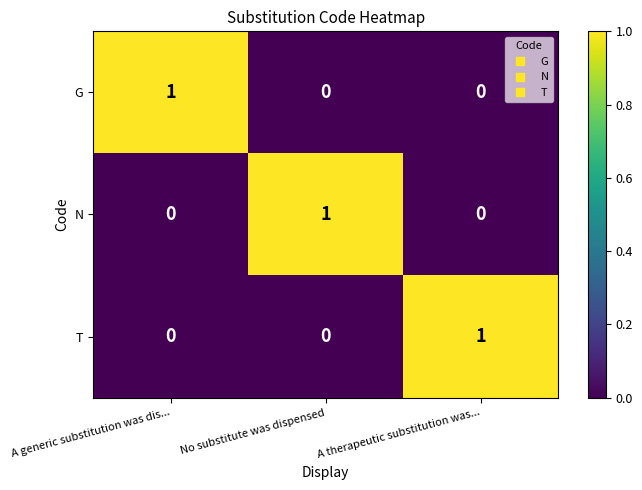

True or false: N has a value of 1 at No substitute was dispensed.

True